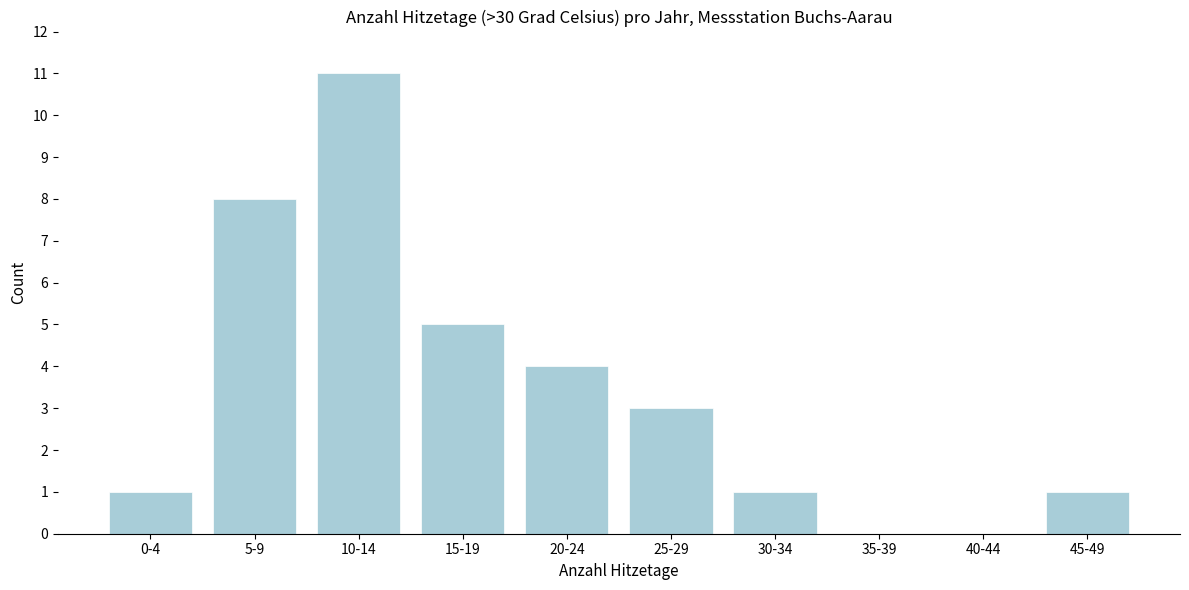

Reading left to right, what are all the values shown in this chart?

0-4=1	5-9=8	10-14=11	15-19=5	20-24=4	25-29=3	30-34=1	35-39=0	40-44=0	45-49=1